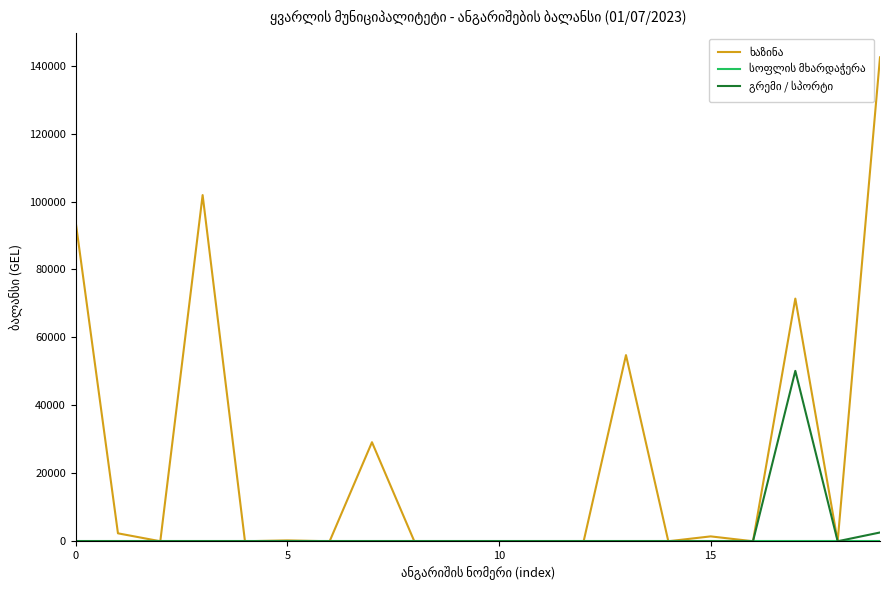

What is the maximum value shown in the chart?

142463.0